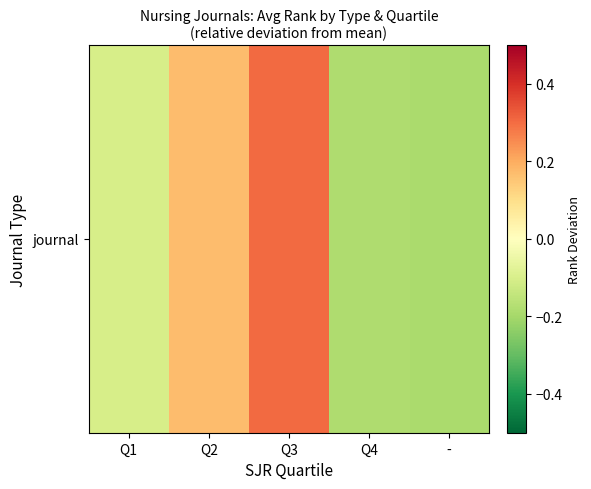

Reading left to right, extract all data points from this chart.

Q1=-0.1	Q2=0.2	Q3=0.3	Q4=-0.2	-=-0.2